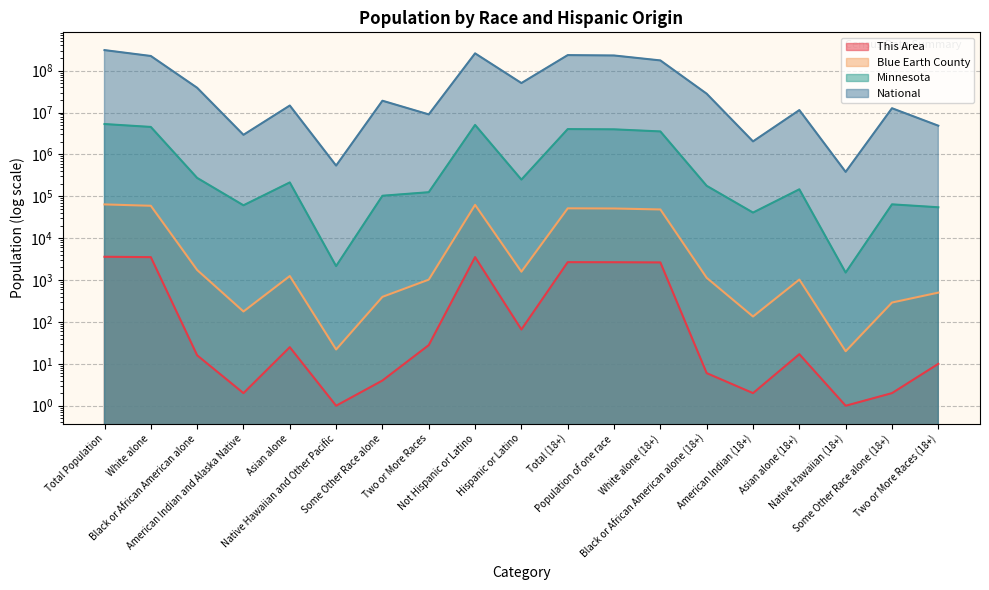

What are all the series names shown in the legend?

This Area, Blue Earth County, Minnesota, National